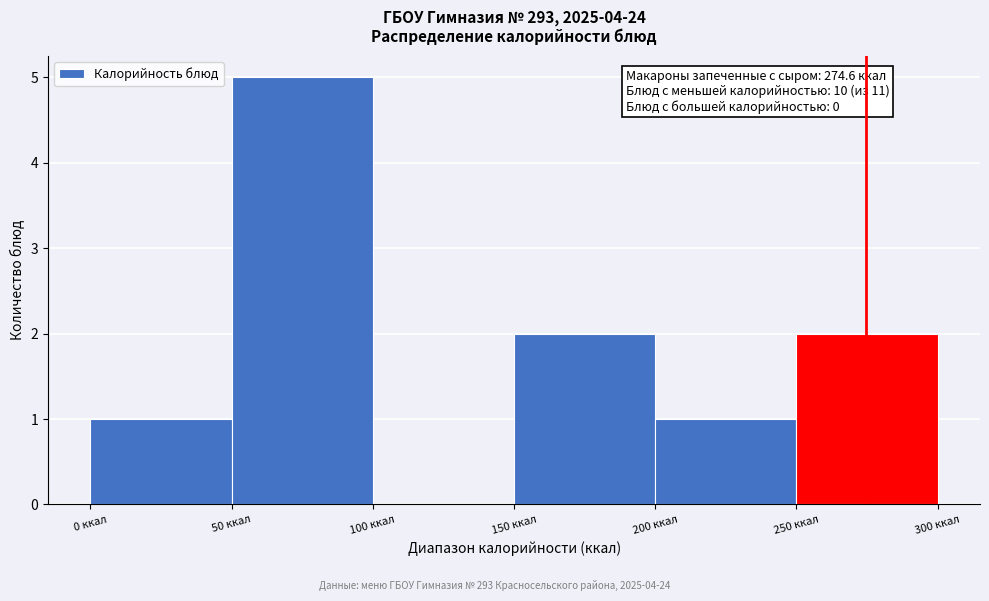

Over which range of the x-axis is the bar tallest?

50 to 100